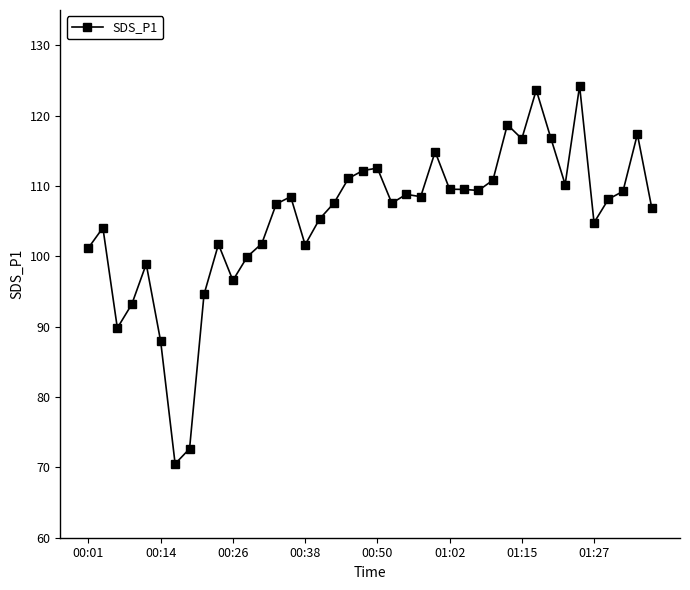

How many data points are above 108?

20